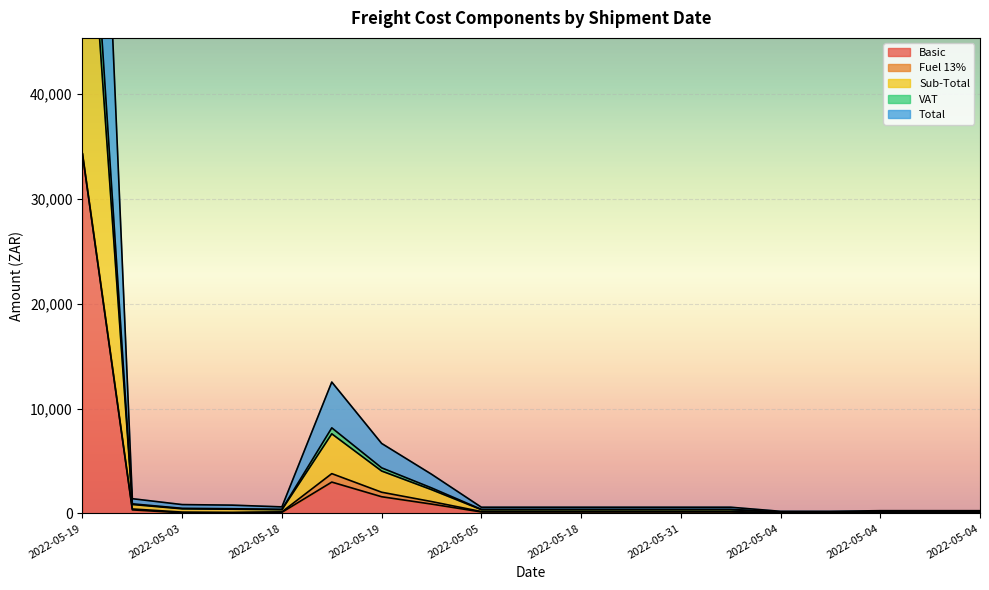

What is the label of the 15th point from the left?

2022-05-04